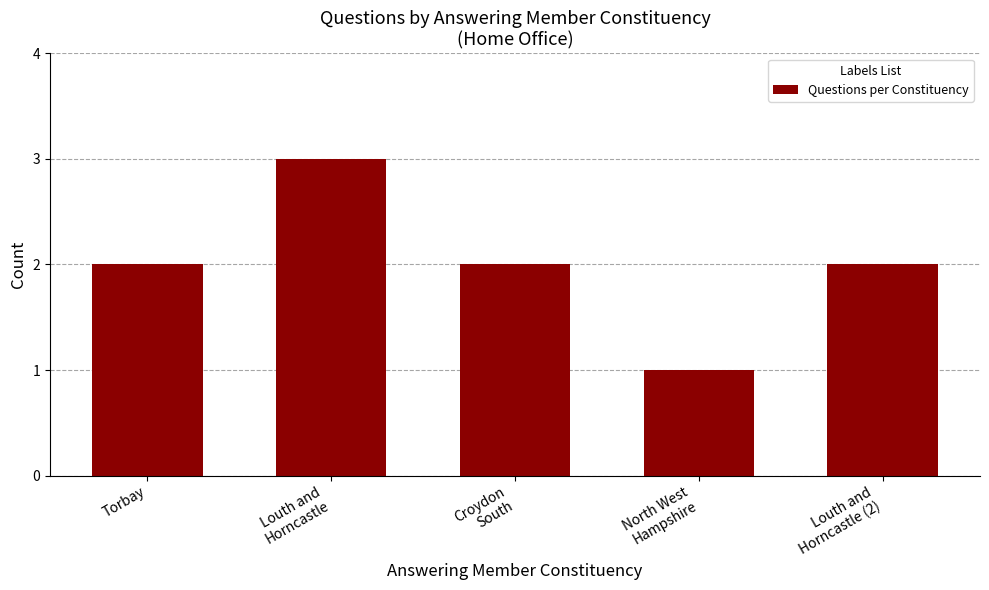

Is it true that the value at Louth and
Horncastle (2) is 4?

False